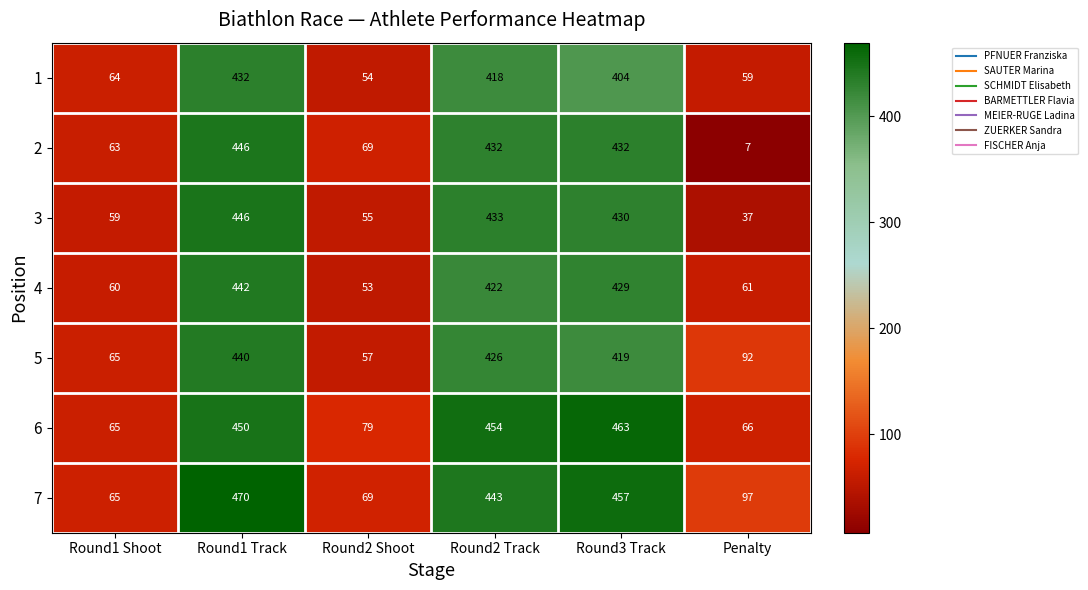

Between Round1 Shoot and Round2 Track, which series saw the biggest shift?

6